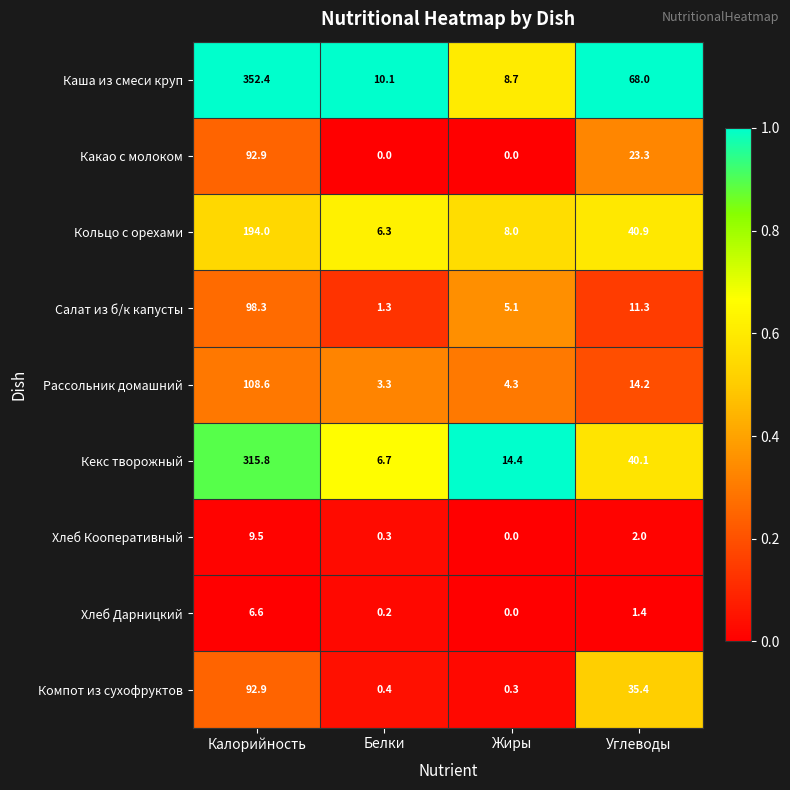

What is the maximum value shown in the chart?

352.4